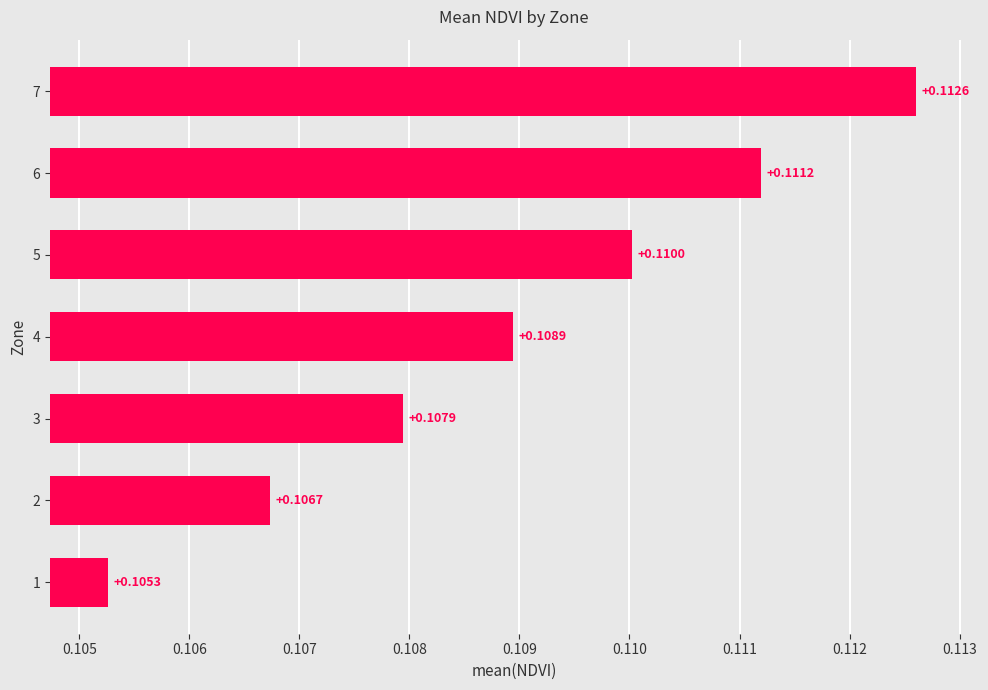

Where is the data nearest to the value 0?

1